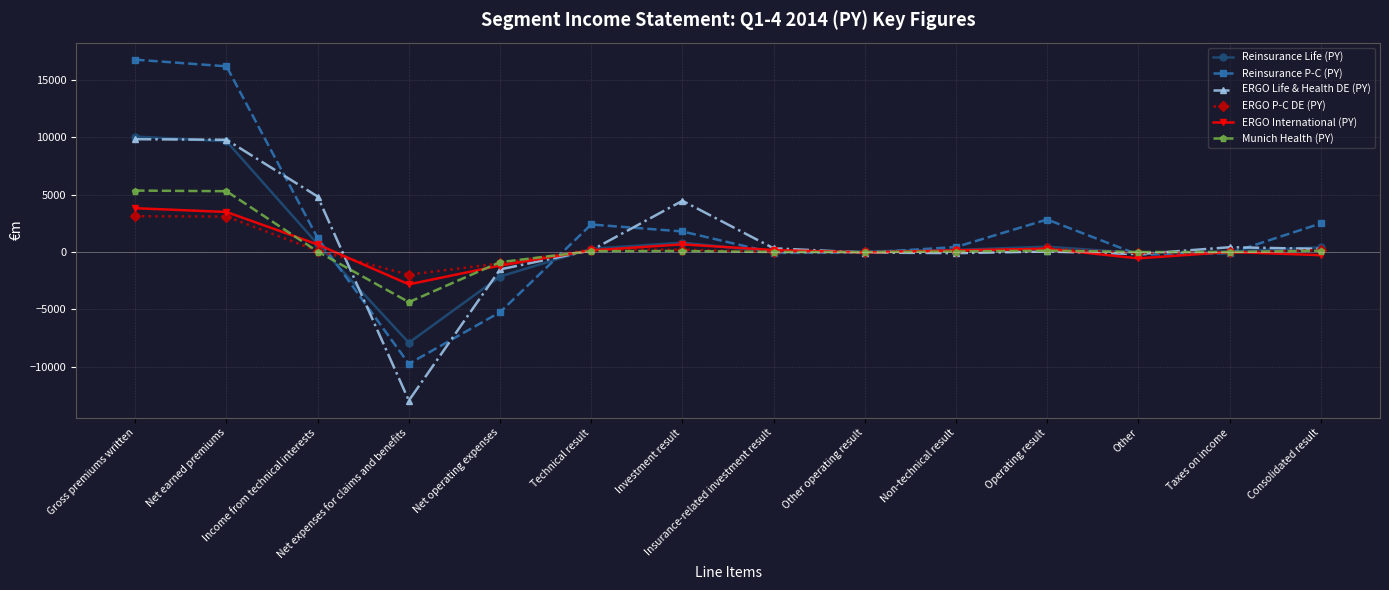

Which series has the largest range (max minus min)?

Reinsurance P-C (PY)